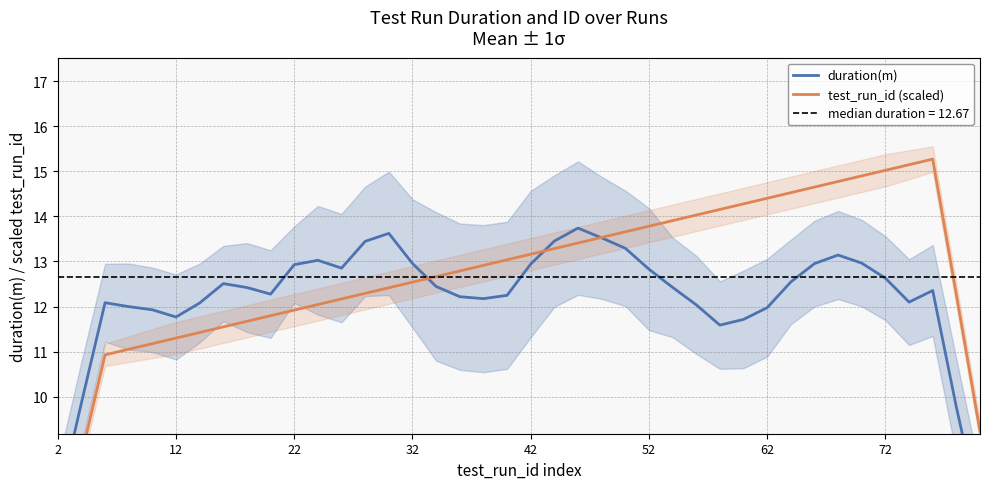

How many data points in test_run_id (scaled) are less than 12?

12